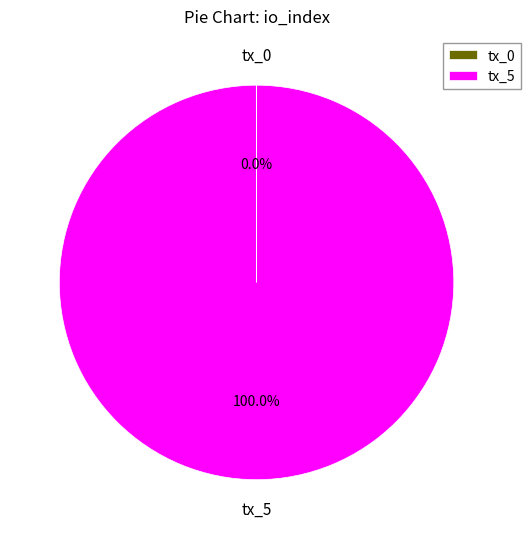

Which slice is the largest?

tx_5